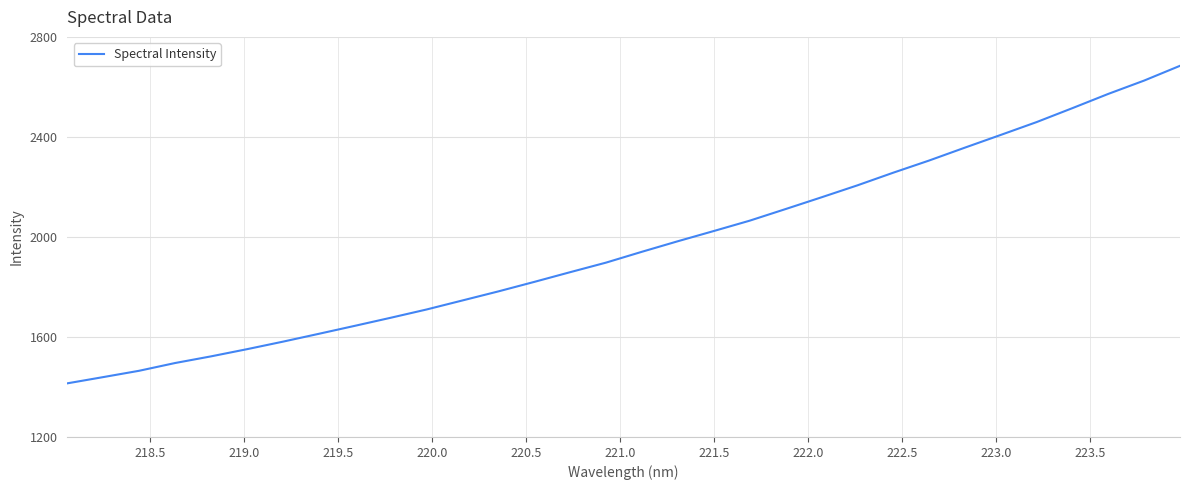

What is the minimum value shown in the chart?

1414.5